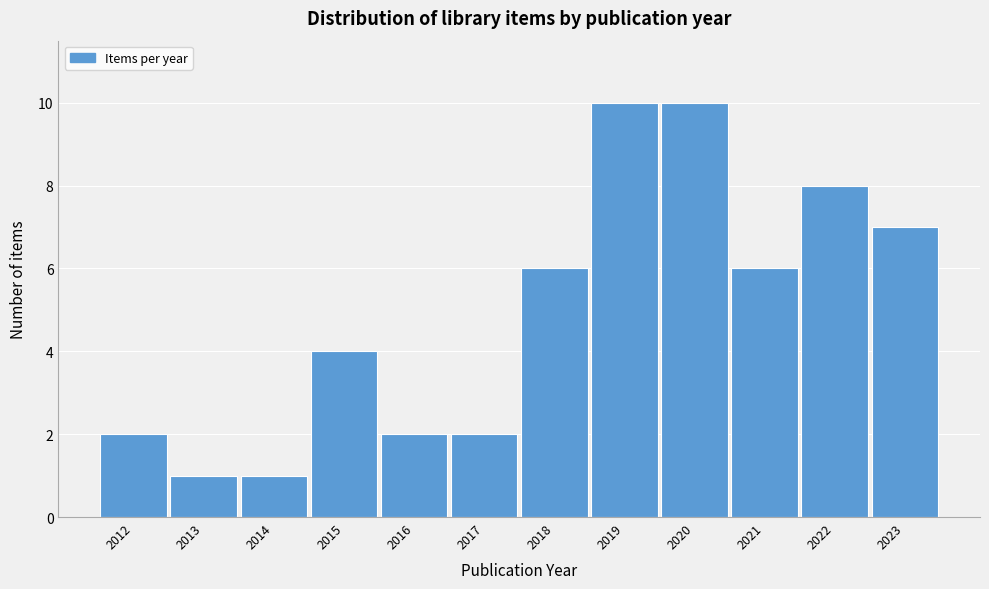

Reading left to right, extract all data points from this chart.

2	1	1	4	2	2	6	10	10	6	8	7